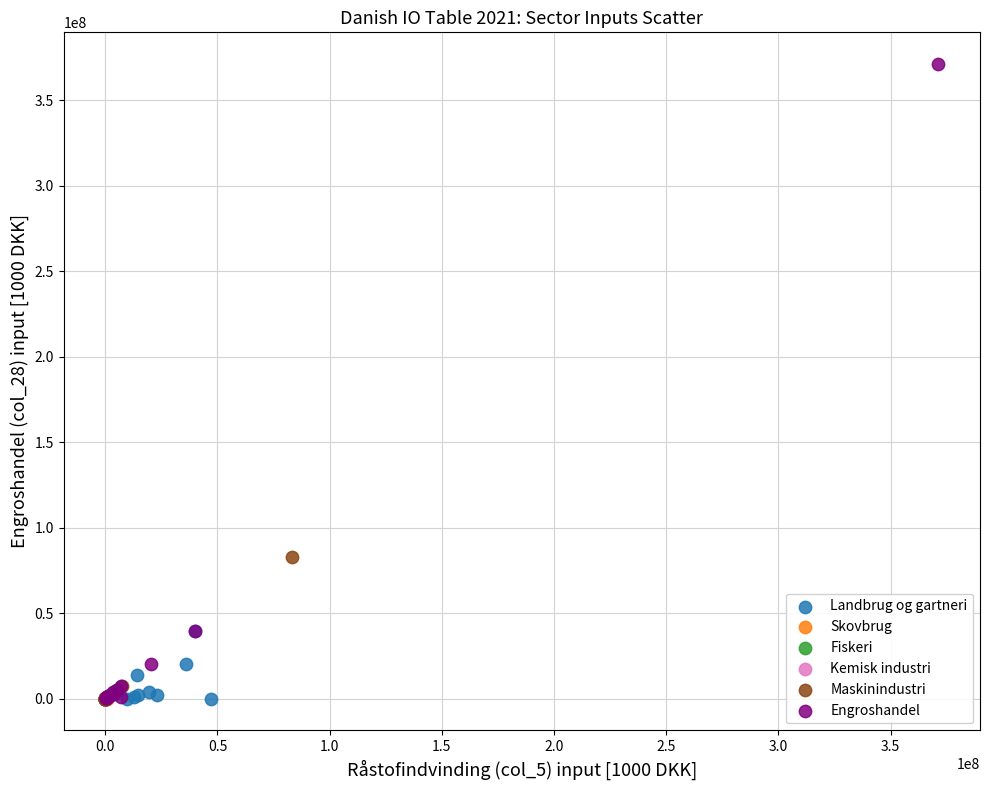

Which series has the widest spread of Y values?

Engroshandel